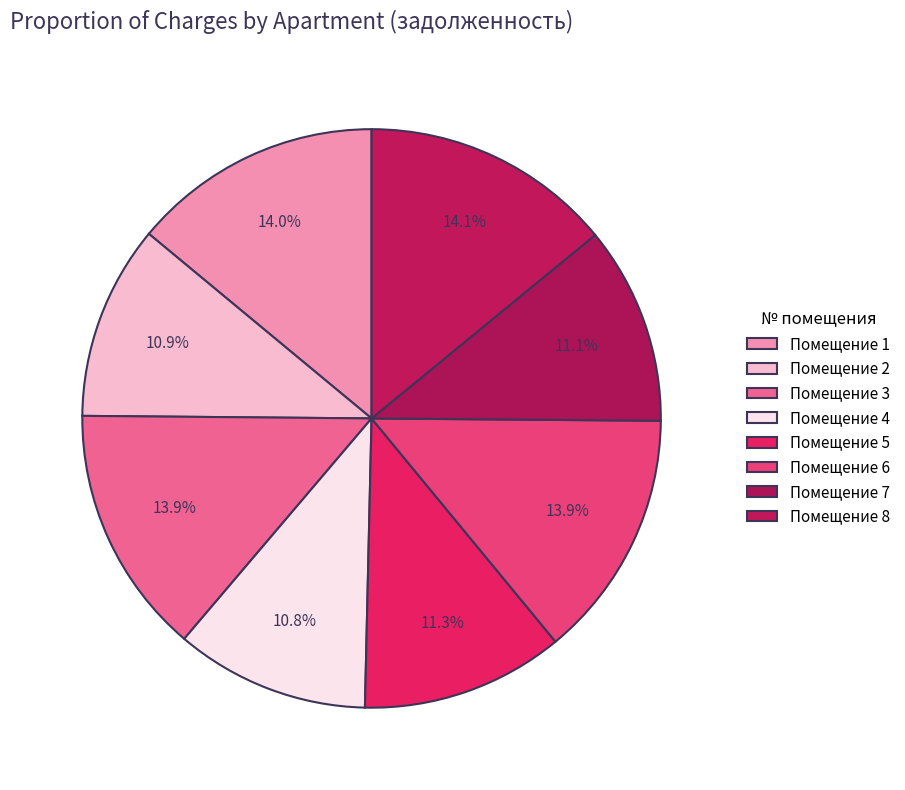

To the nearest percent, what is the average slice percentage?

12%